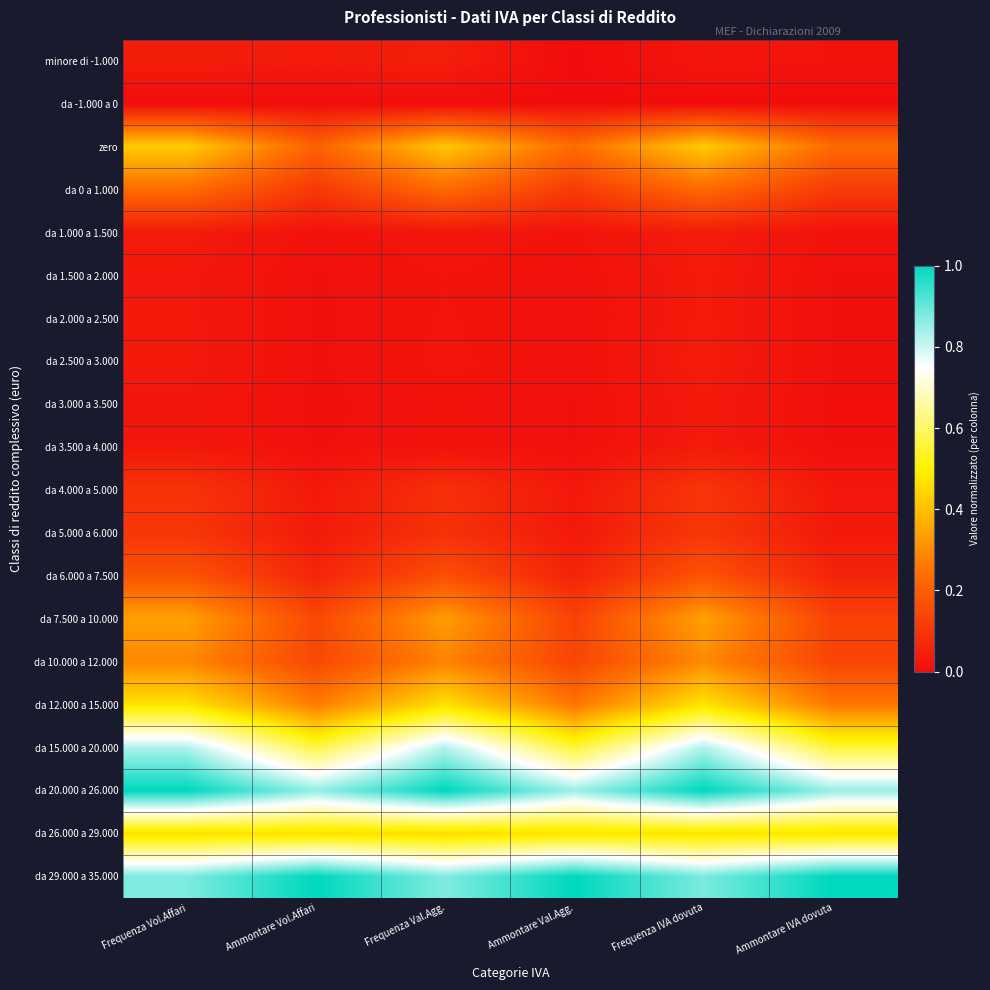

At which category does the chart reach its minimum across all series?

Frequenza Vol.Affari